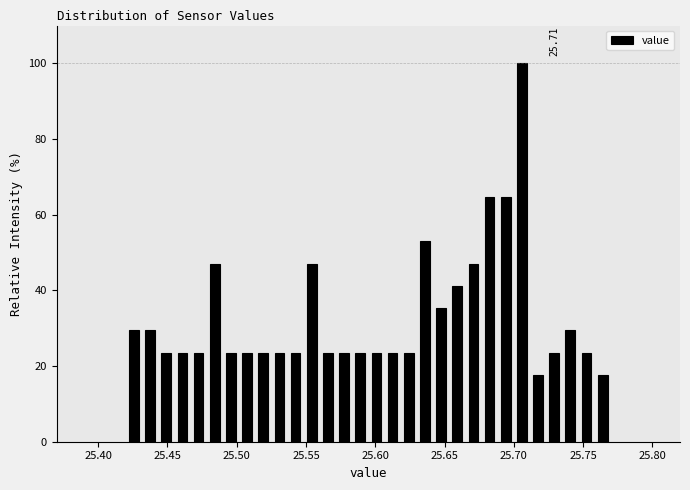

Read against the x-axis, roughly where is the centre of the tallest bar?

25.705